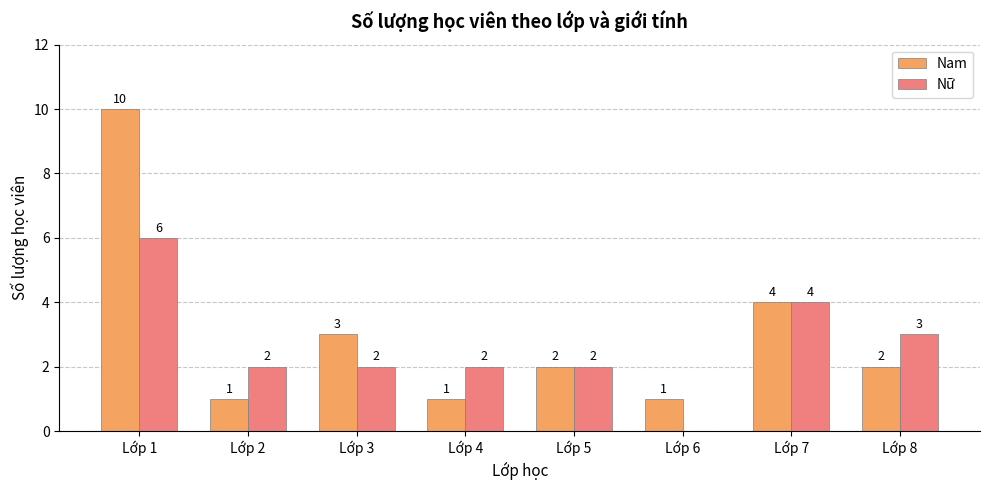

What is the average value of the Nữ series?

3